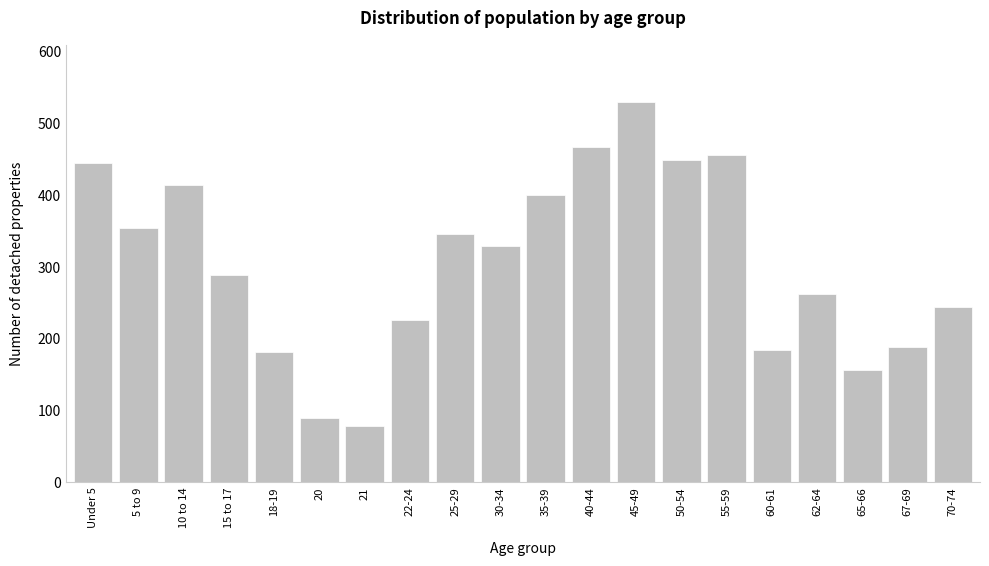

Where is the data nearest to the value 304?

15 to 17